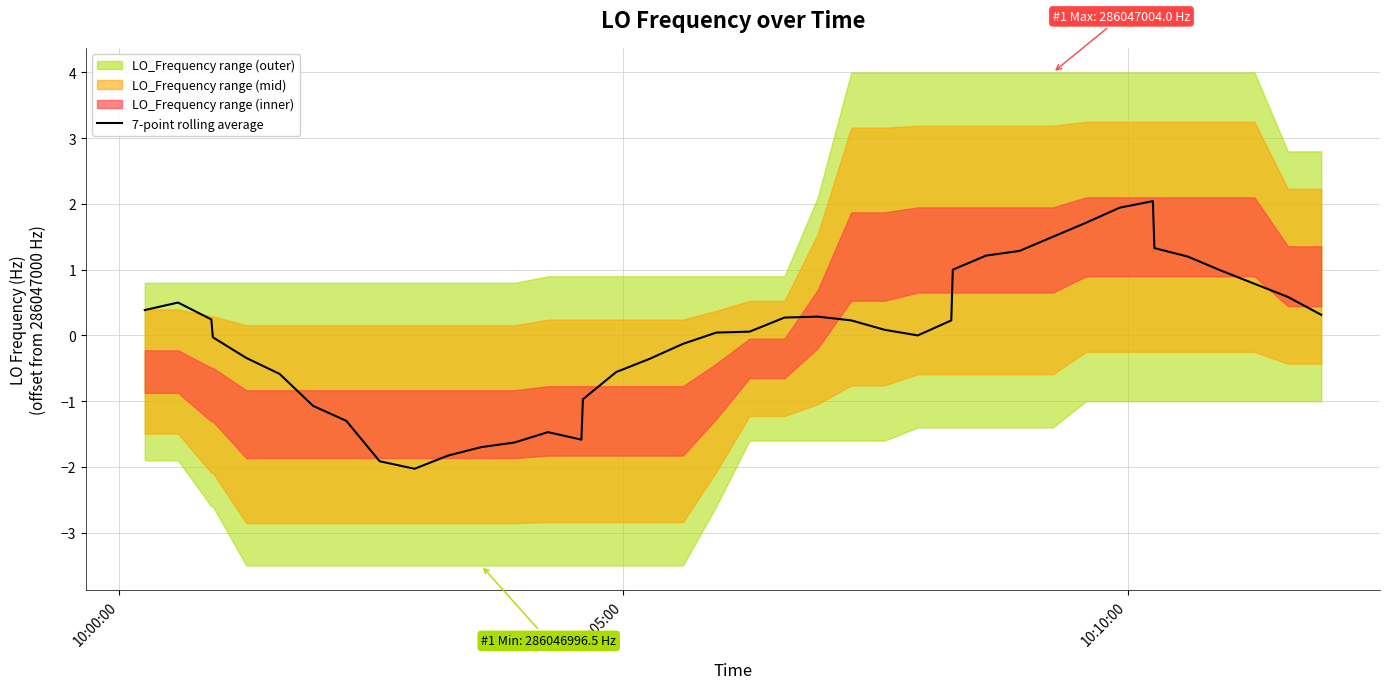

Count the number of values greater than 0.

23